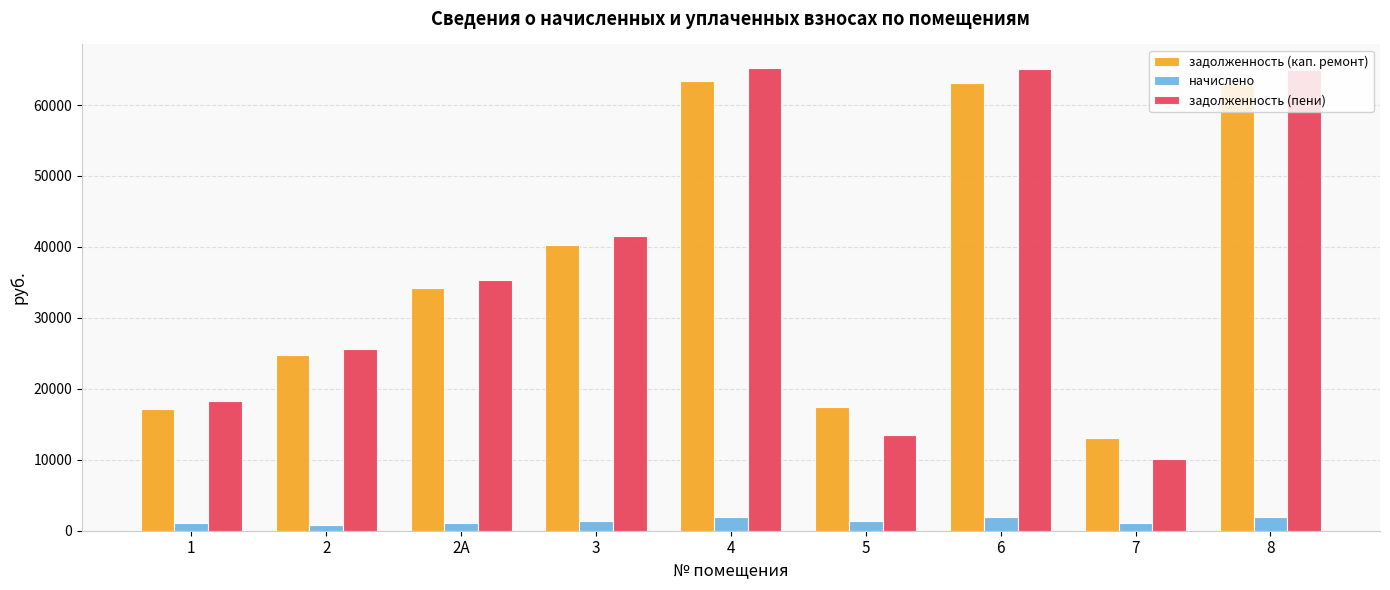

At which label is задолженность (пени) closest to 37691?

2А